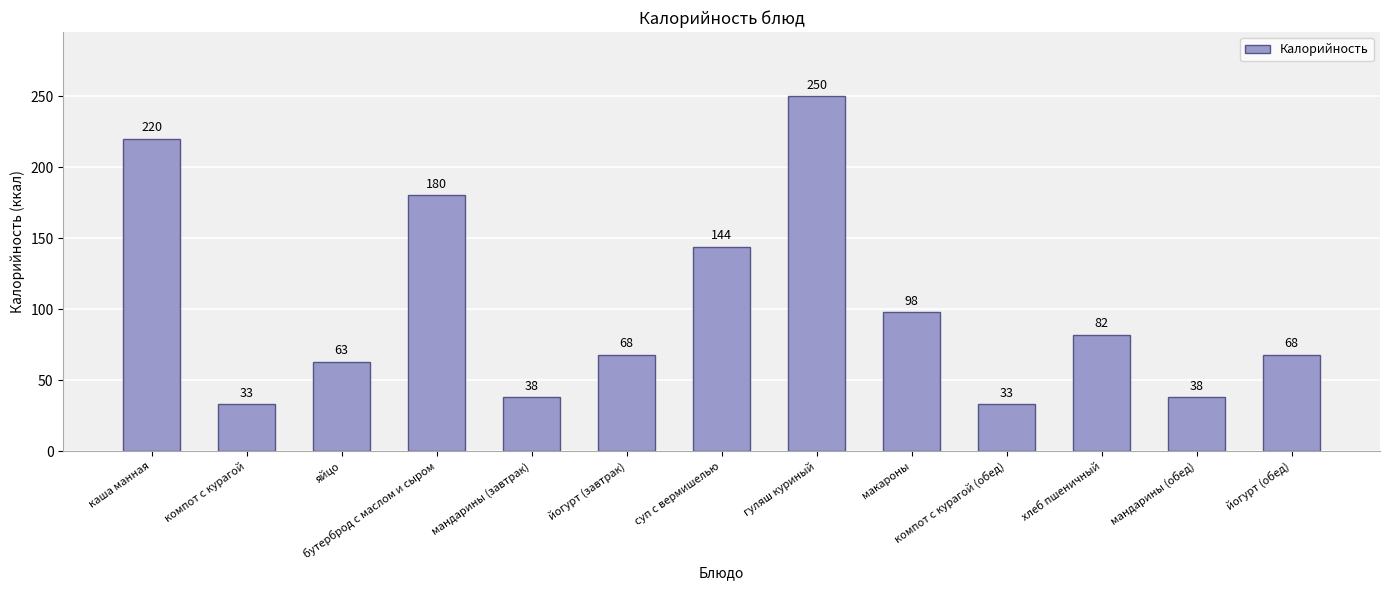

How many series are shown in this chart?

1